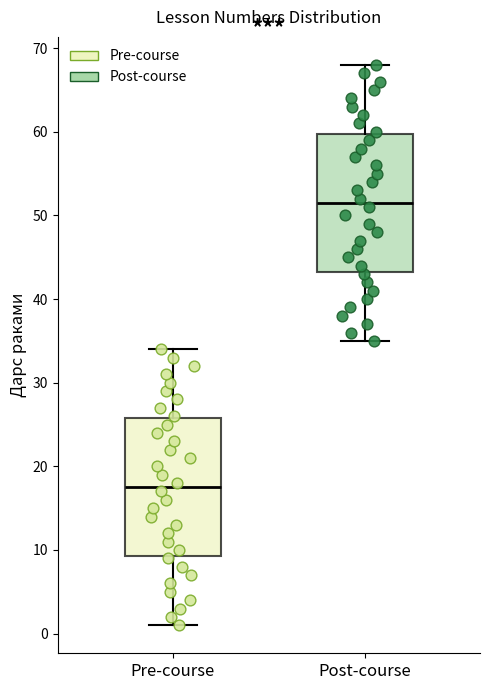

Where does the upper whisker of the box for Post-course end on the y-axis? The values are not printed on the chart, so give them approximately, as read against the axis.

68